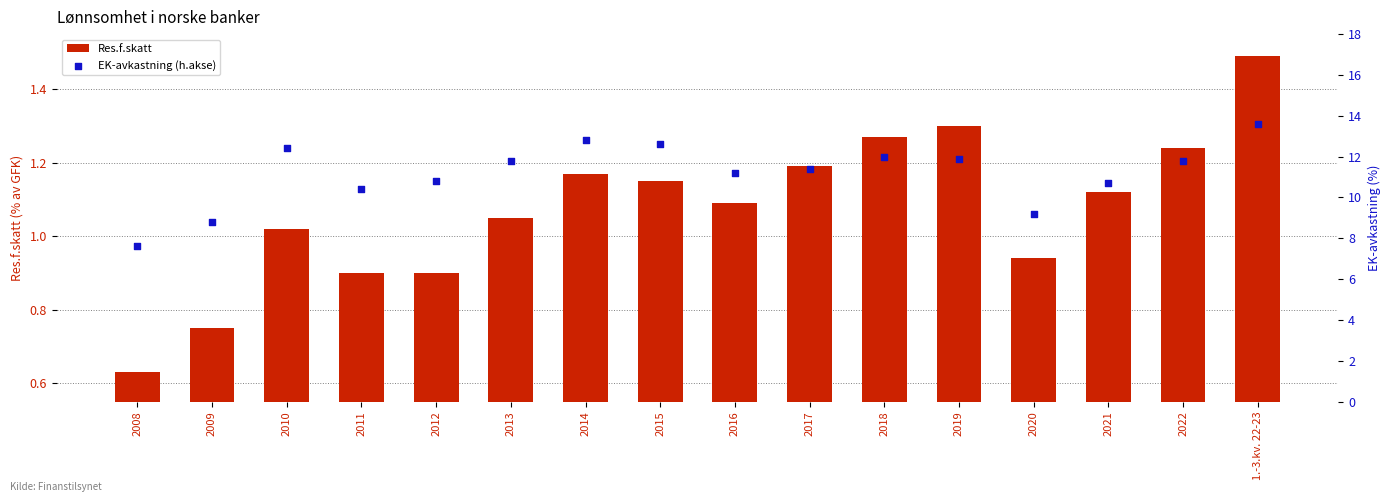

Which series contains the highest Y value?

EK-avkastning (h.akse)